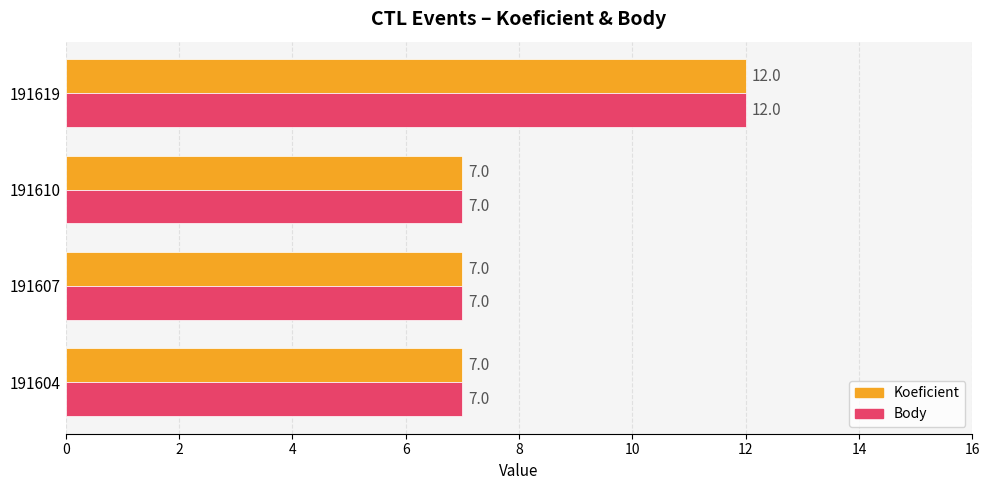

Is the value of Body at 191619 greater than the value of Koeficient at 191607?

Yes